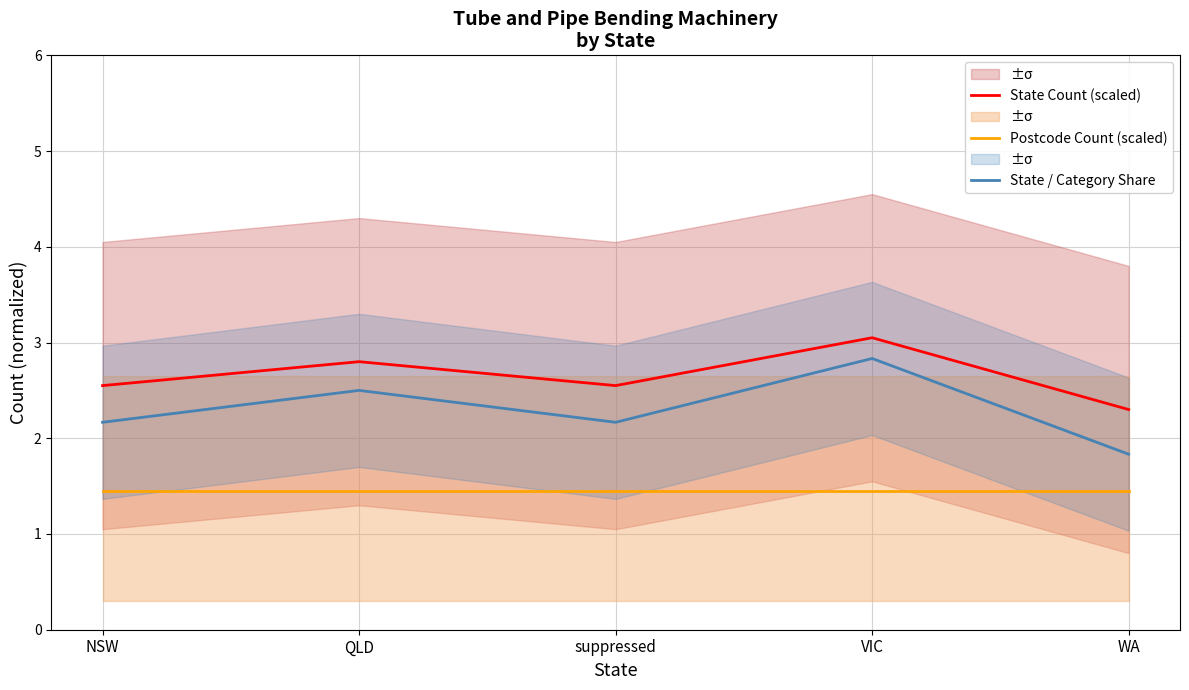

What is the greatest value displayed?

3.0